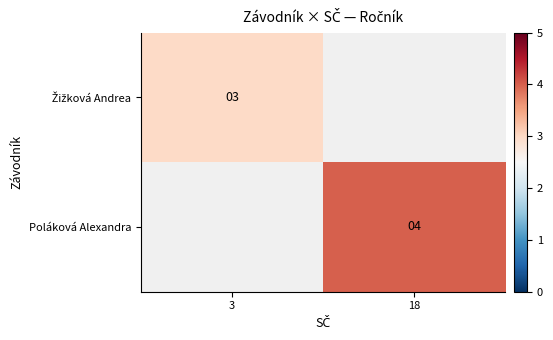

The value of Poláková Alexandra at 18 is 4. True or false?

True